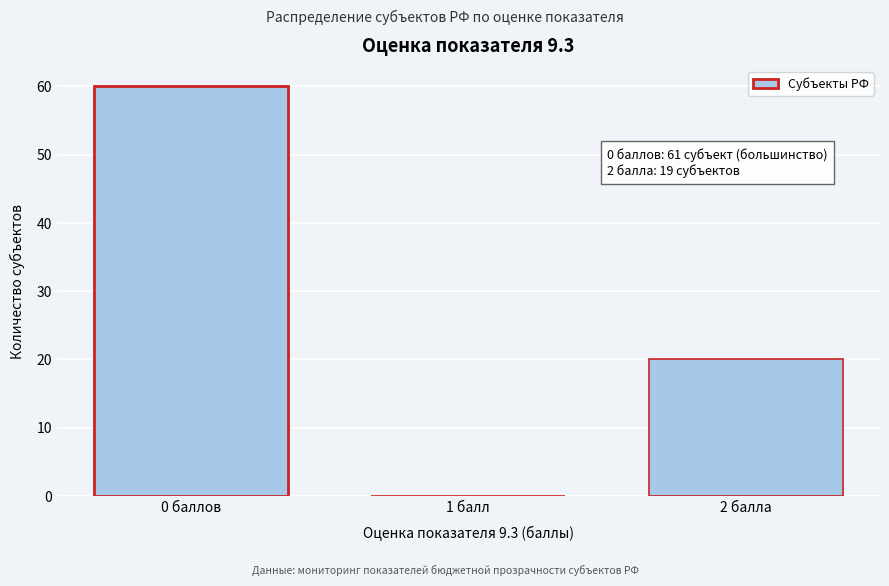

Reading right to left, list all the values displayed in this chart.

2 балла=20	1 балл=0	0 баллов=60